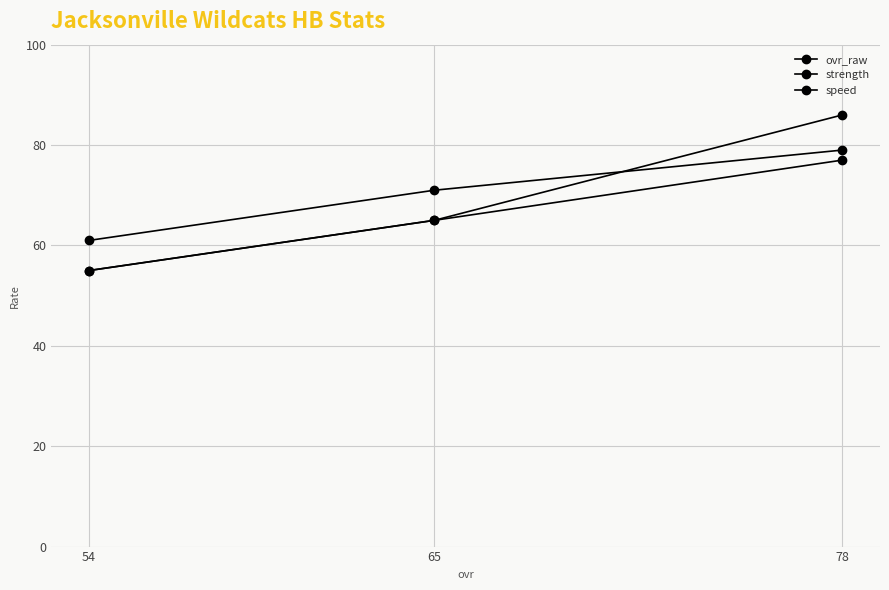

Is the value of speed at 65 greater than the value of ovr_raw at 54?

Yes